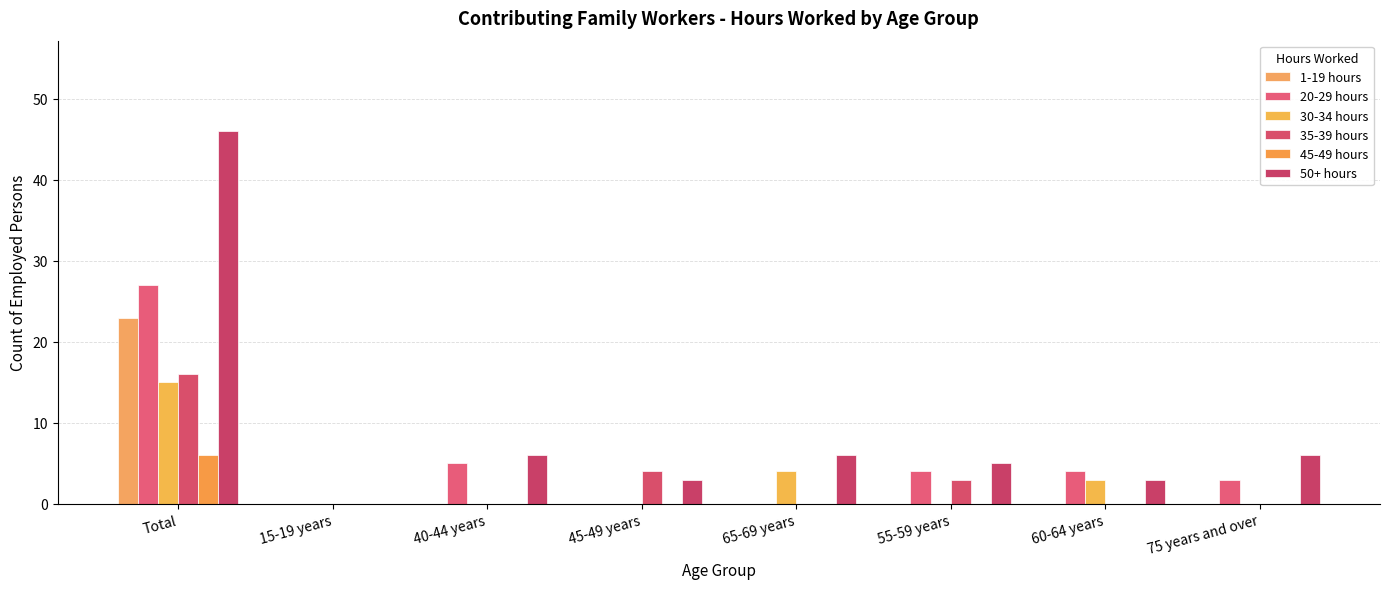

The value of 30-34 hours at 65-69 years is 1. True or false?

False